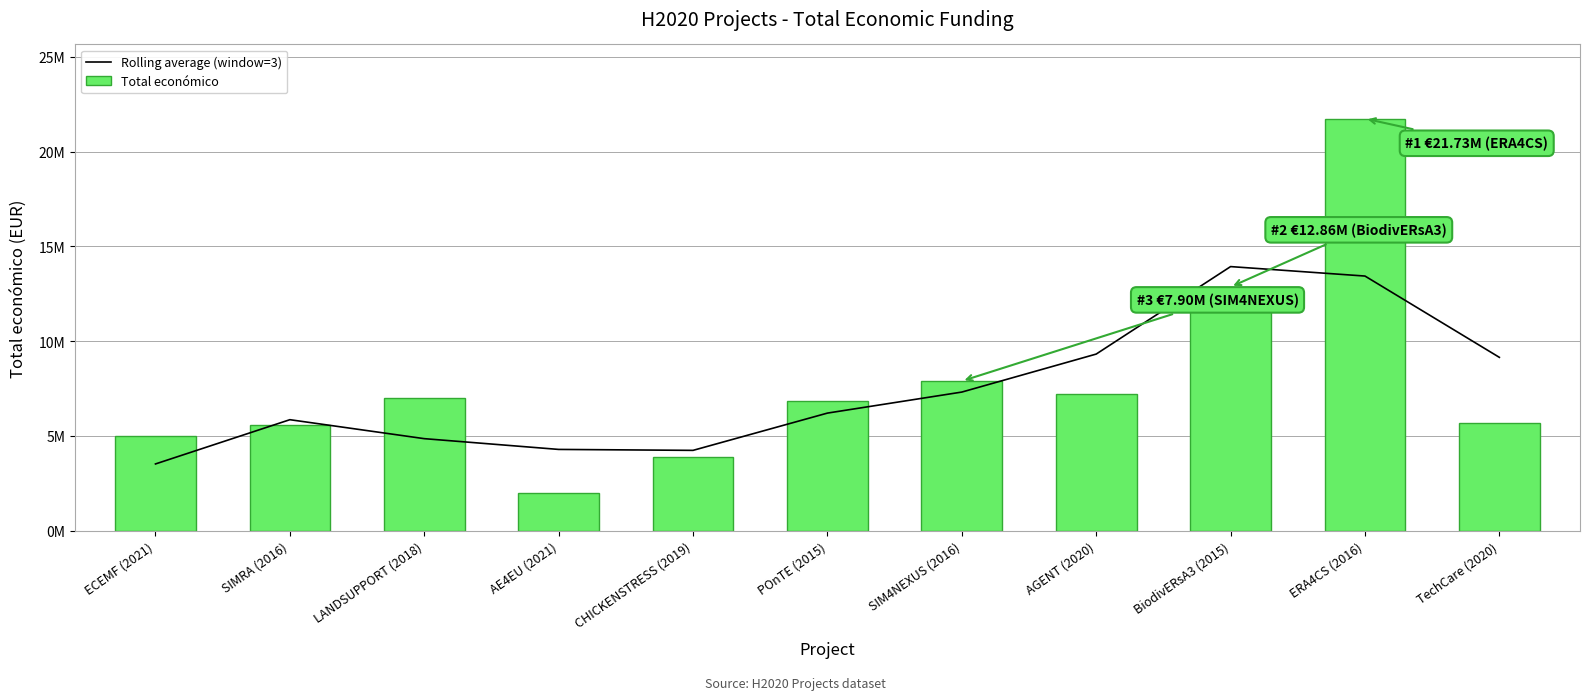

What is the highest value of the Total económico series?

21733649.0